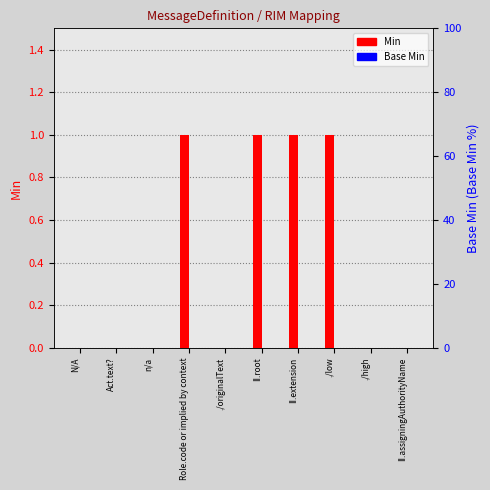

Between N/A and ./high, which series saw the biggest shift?

Min